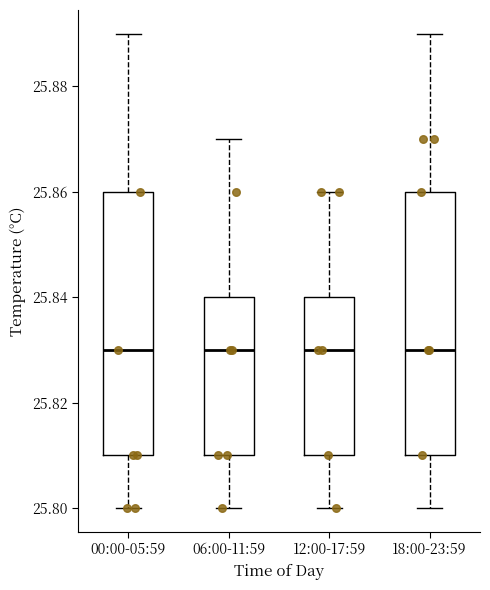

Reading left to right, transcribe this box plot: for each box, give where its median line is, the range the box spans, and where its two whiskers end, as read against the y-axis. The values are not printed on the chart, so give them approximately, as read against the axis.

00:00-05:59: median 25.83, box 25.81 to 25.86, whiskers 25.80 to 25.89
06:00-11:59: median 25.83, box 25.81 to 25.84, whiskers 25.80 to 25.87
12:00-17:59: median 25.83, box 25.81 to 25.84, whiskers 25.80 to 25.86
18:00-23:59: median 25.83, box 25.81 to 25.86, whiskers 25.80 to 25.89